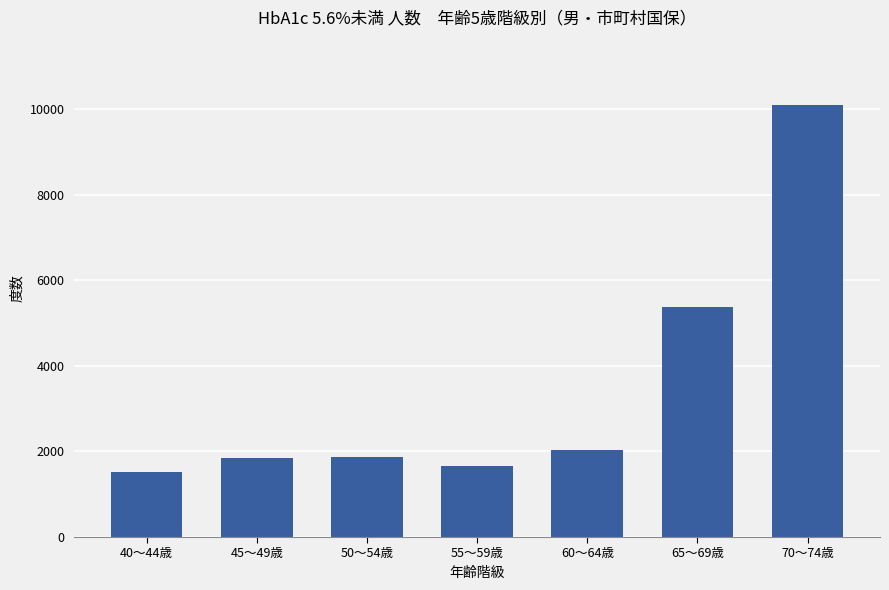

What is the label of the 4th bar from the right?

55～59歳